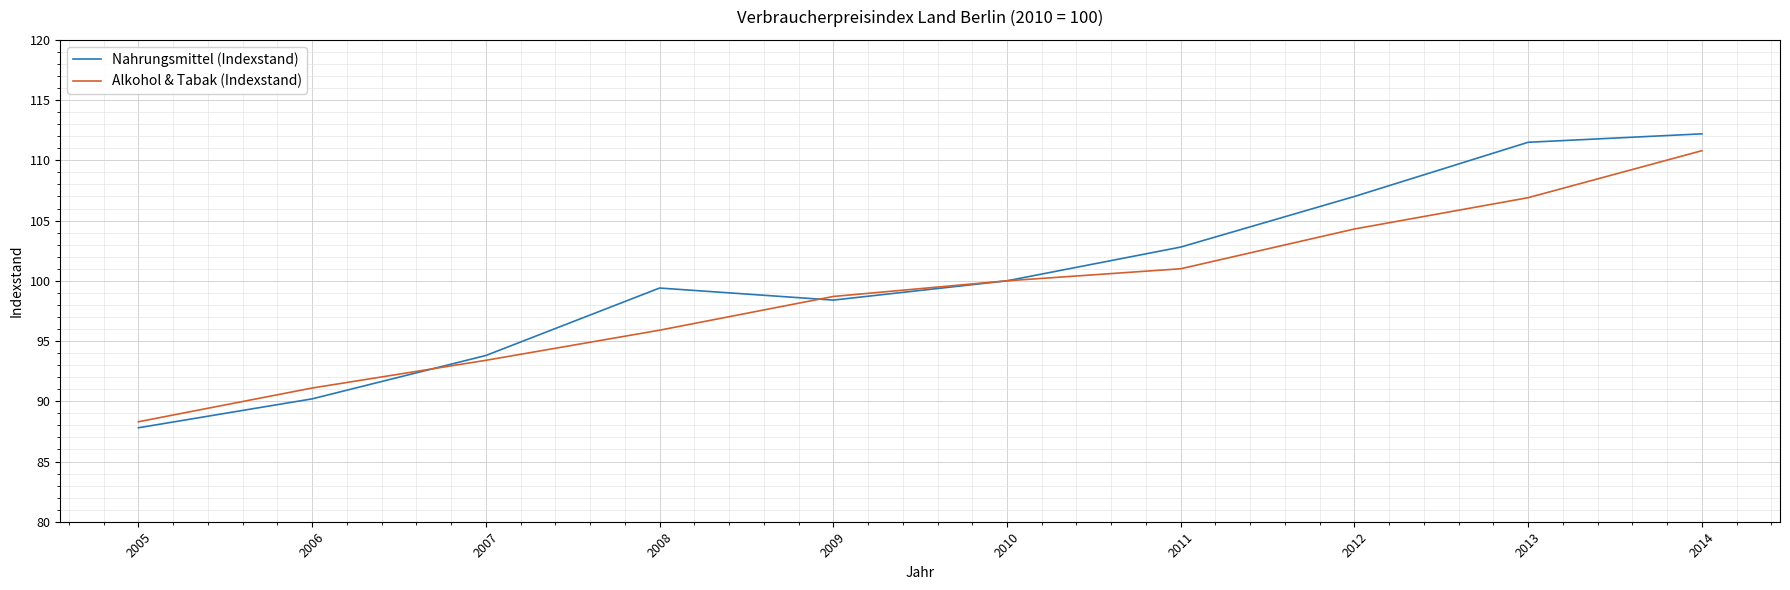

Is the value of Nahrungsmittel (Indexstand) at 2009 greater than the value of Alkohol & Tabak (Indexstand) at 2007?

Yes